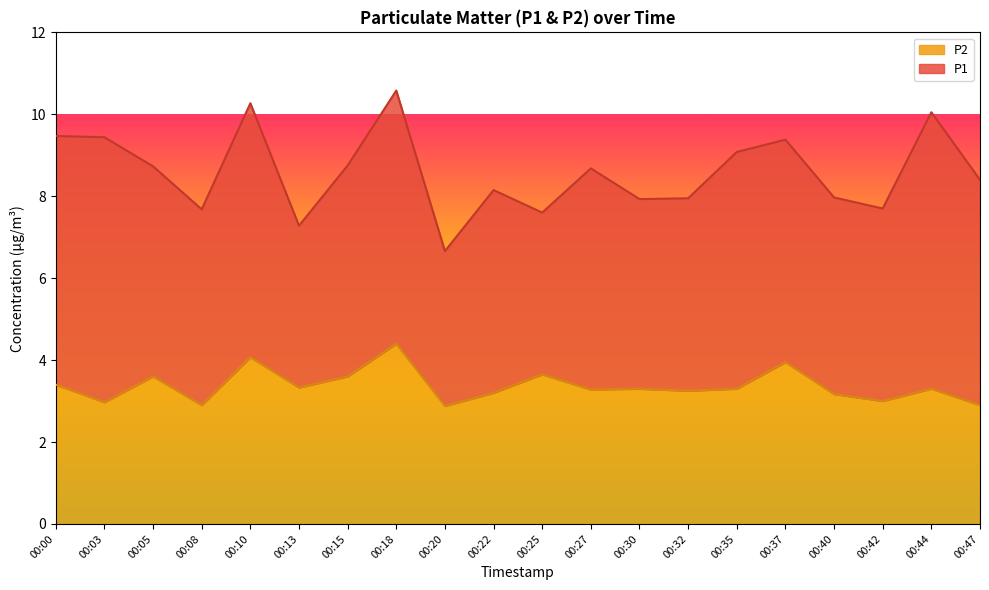

Does the chart display data point markers on the line(s)?

No